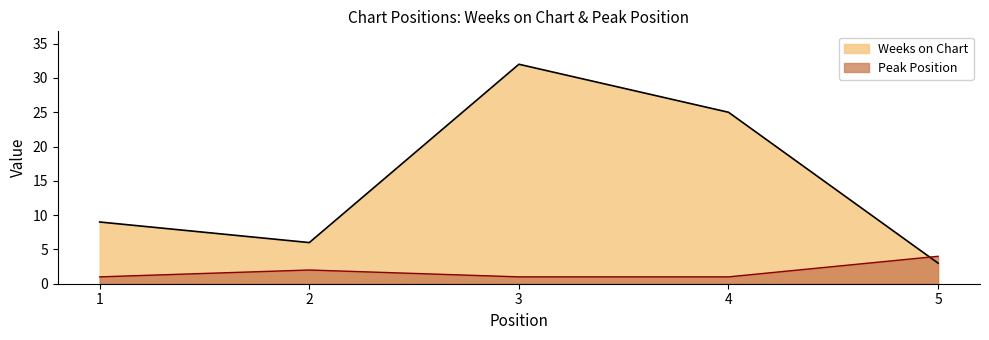

True or false: Peak Position has a value of 2 at 5.

False